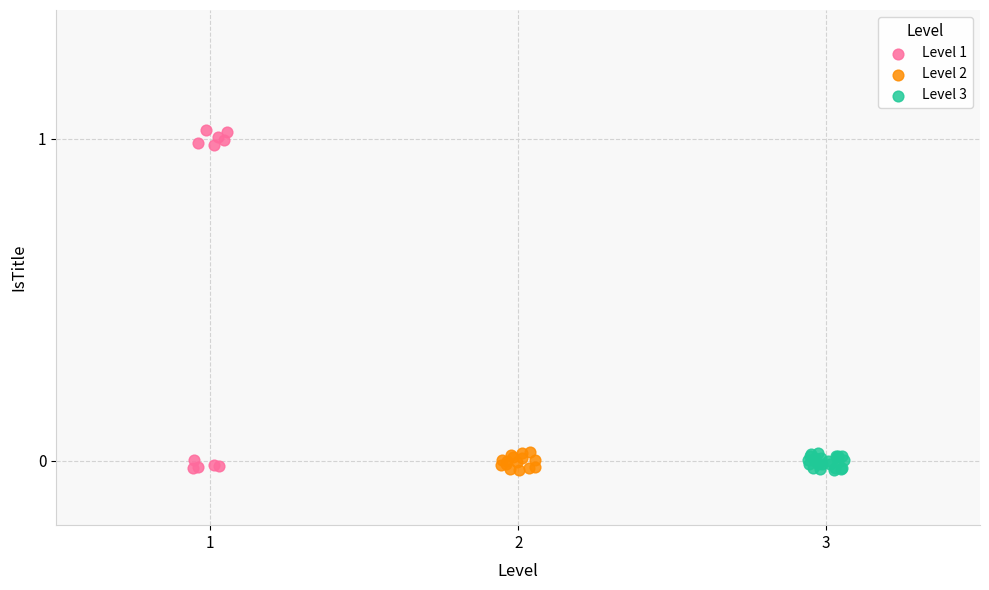

Which series reaches the maximum Y coordinate?

Level 1